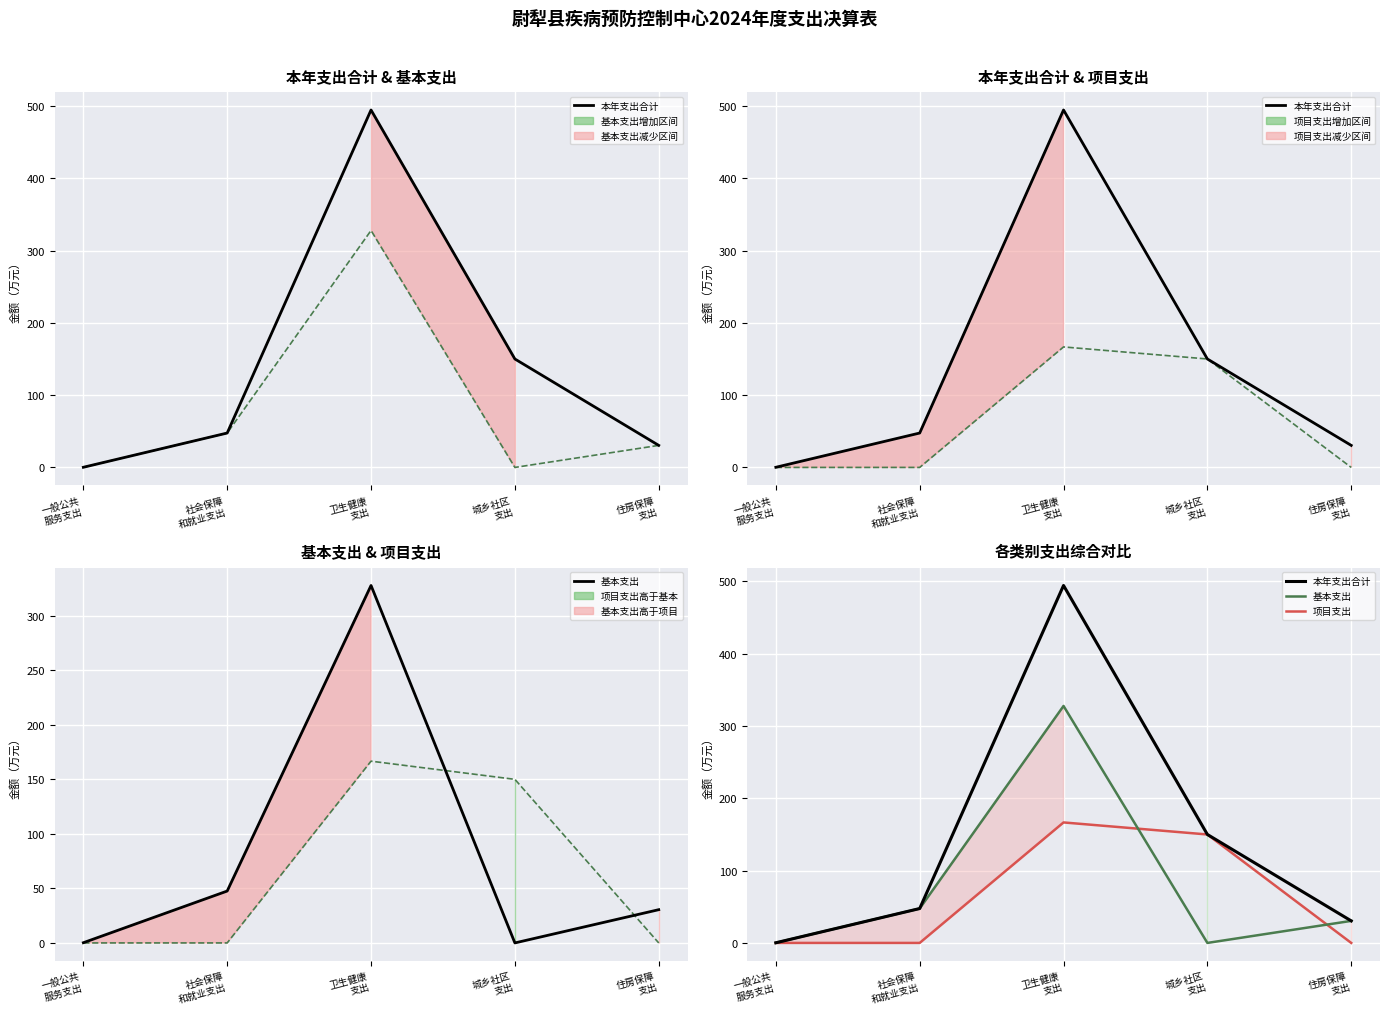

At which category does the chart reach its peak across all series?

卫生健康
支出